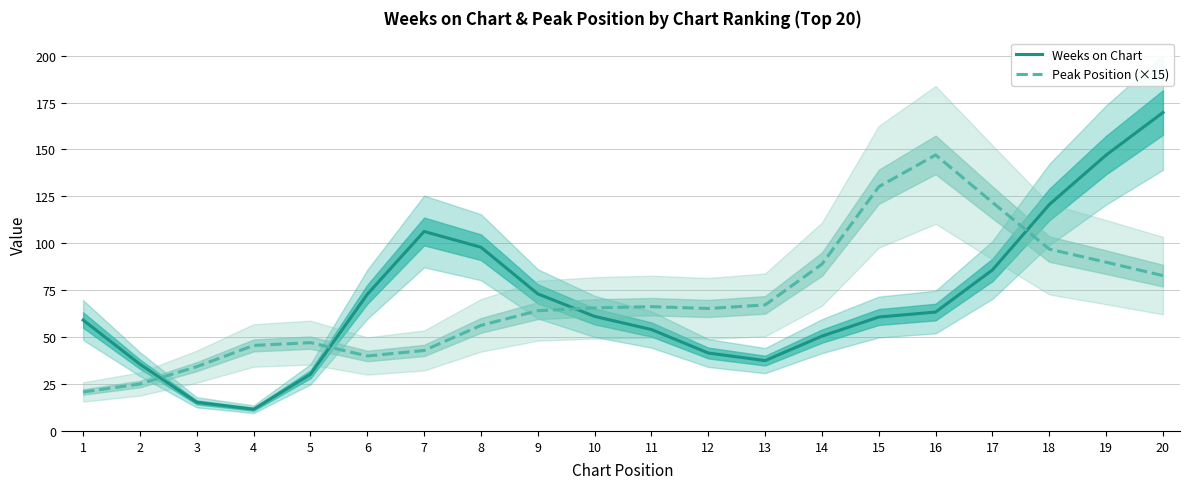

How many categories are shown in the chart?

20